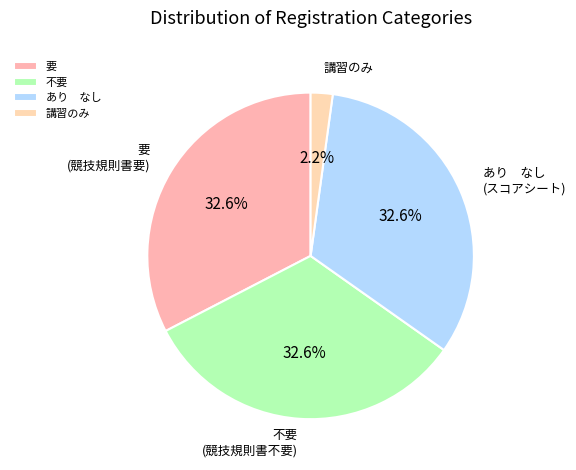

Count the number of slices in the pie.

4